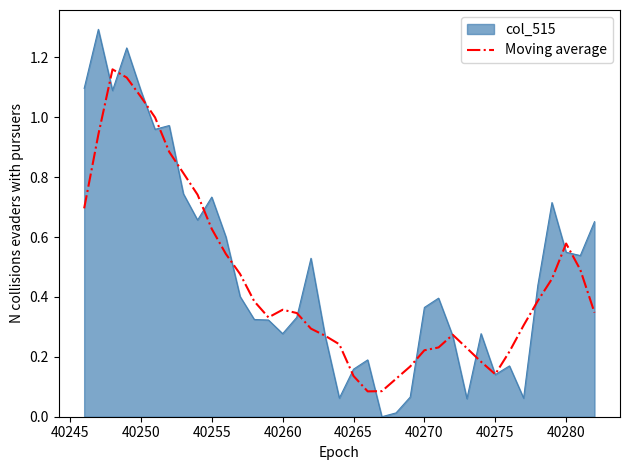

Rank the series by their maximum value, from highest to lowest.

col_515, Moving average